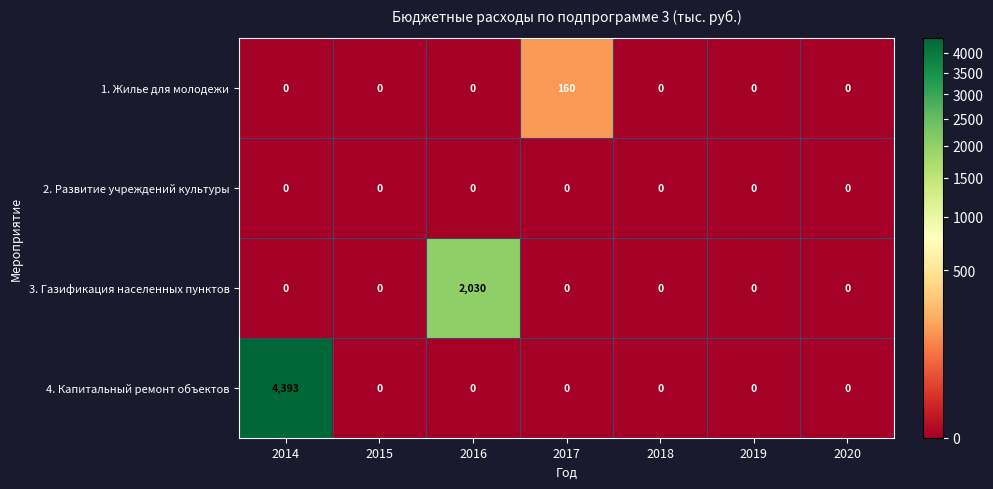

True or false: 4. Капитальный ремонт объектов has a value of -2745 at 2017.

False